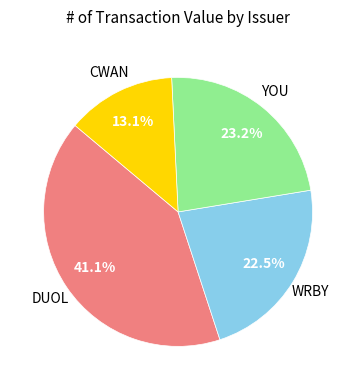

Is there a majority slice in this chart?

No